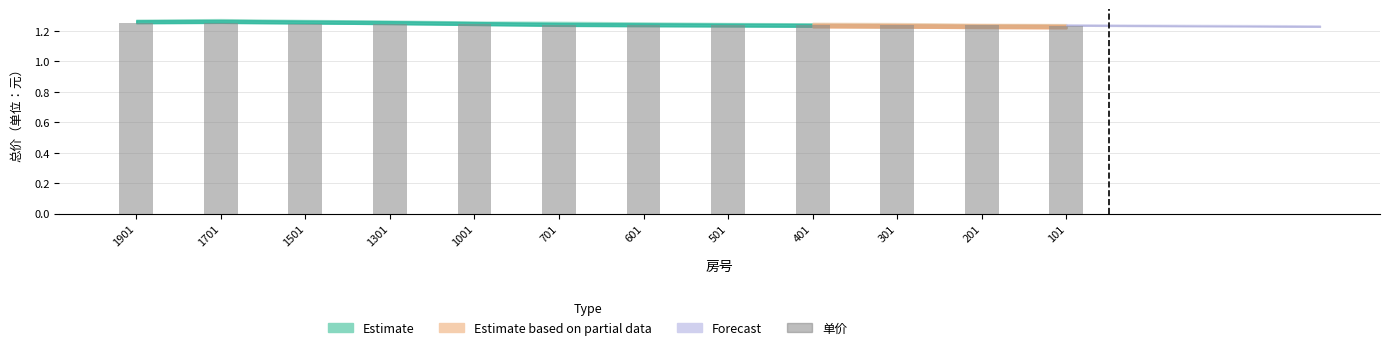

True or false: the data shows 1.8 at 601.

False